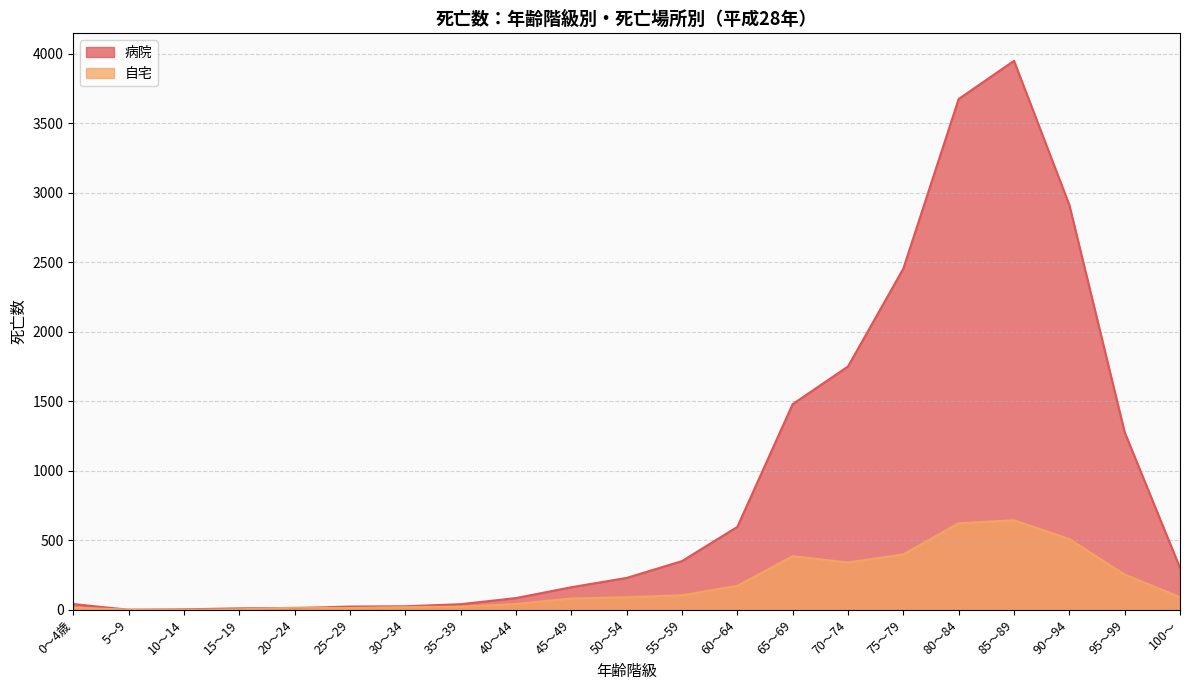

True or false: 病院 has more than 1 interior local peaks.

False